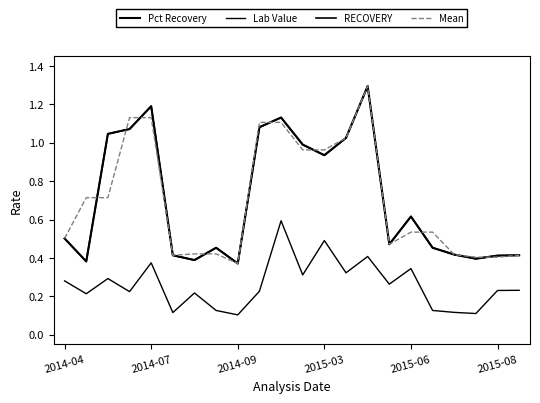

What is the lowest value of the Pct Recovery series?

0.4